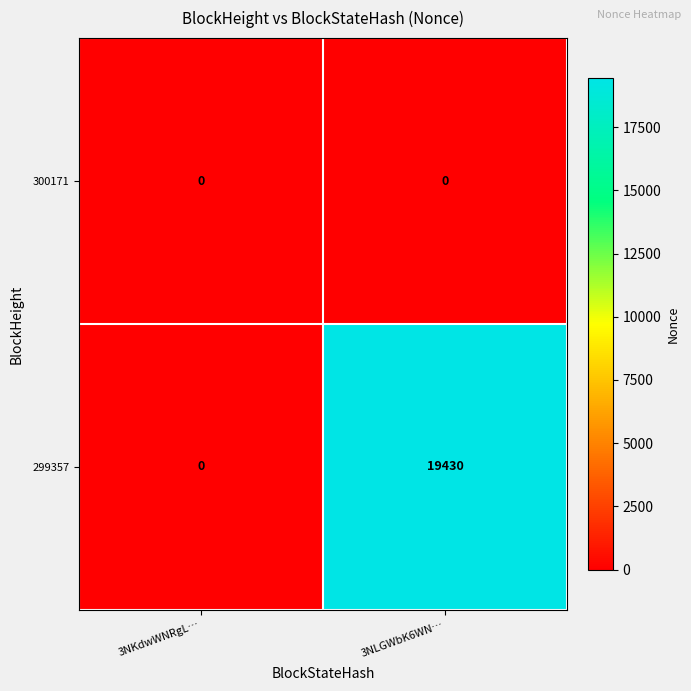

Which series has the largest total across all categories?

299357